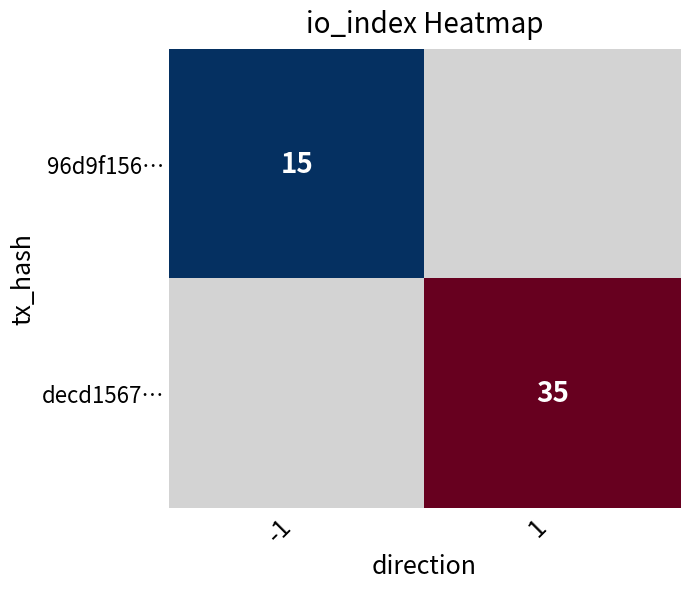

Which has a higher value, -1 or 1?

1